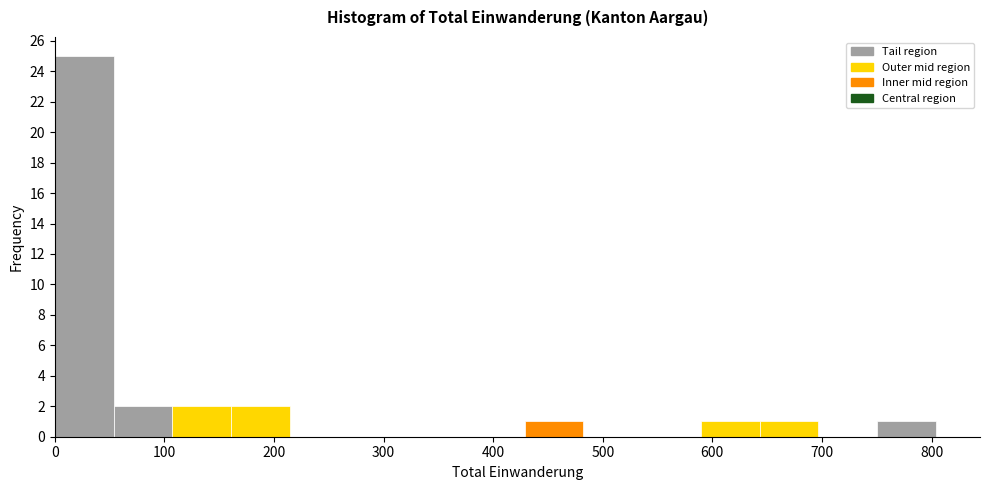

Reading left to right, transcribe this chart: for each bar, give the range it covers on the x-axis and its height. Neither the bar edges nor the heights are printed on the chart, so give them approximately, as read against the axes.

0 to 50: 25
50 to 110: 2
110 to 160: 2
160 to 210: 2
210 to 270: 0
270 to 320: 0
320 to 380: 0
380 to 430: 0
430 to 480: 1
480 to 540: 0
540 to 590: 0
590 to 640: 1
640 to 700: 1
700 to 750: 0
750 to 800: 1